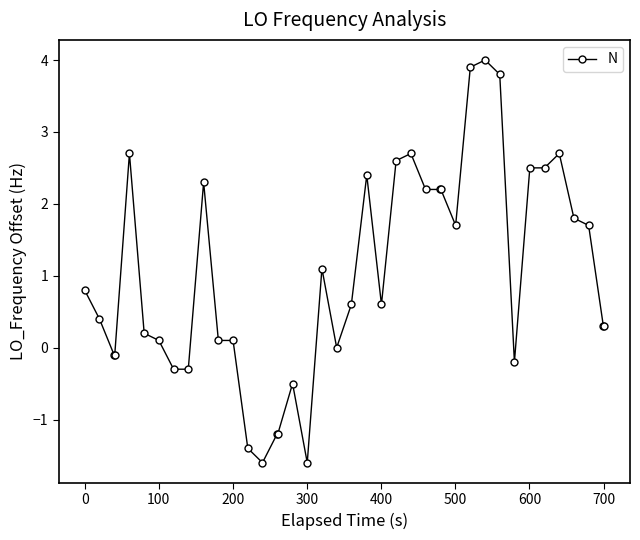

What is the smallest value displayed?

-1.6